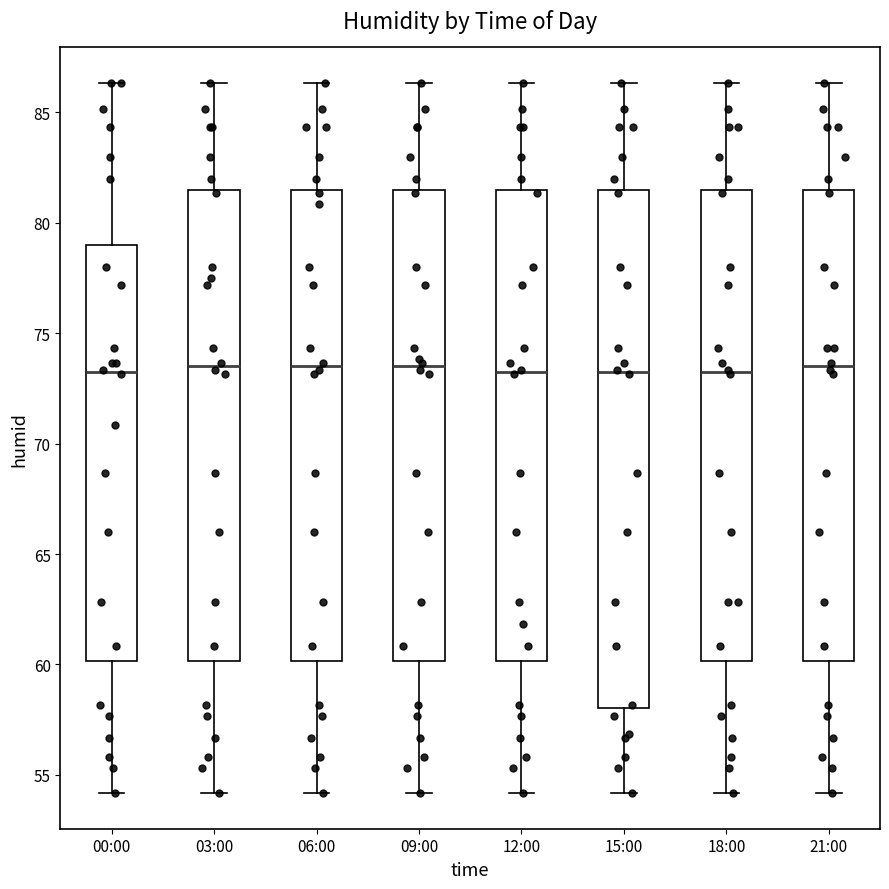

Where does the upper whisker of the box for 21:00 end on the y-axis? The values are not printed on the chart, so give them approximately, as read against the axis.

86.5